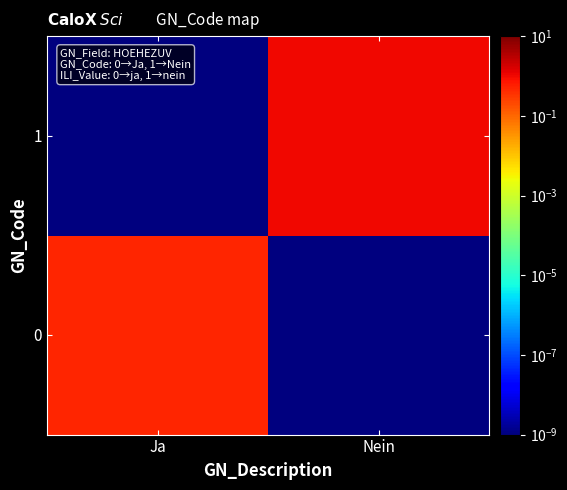

What is the spread (max minus min) of values at Ja?

0.5